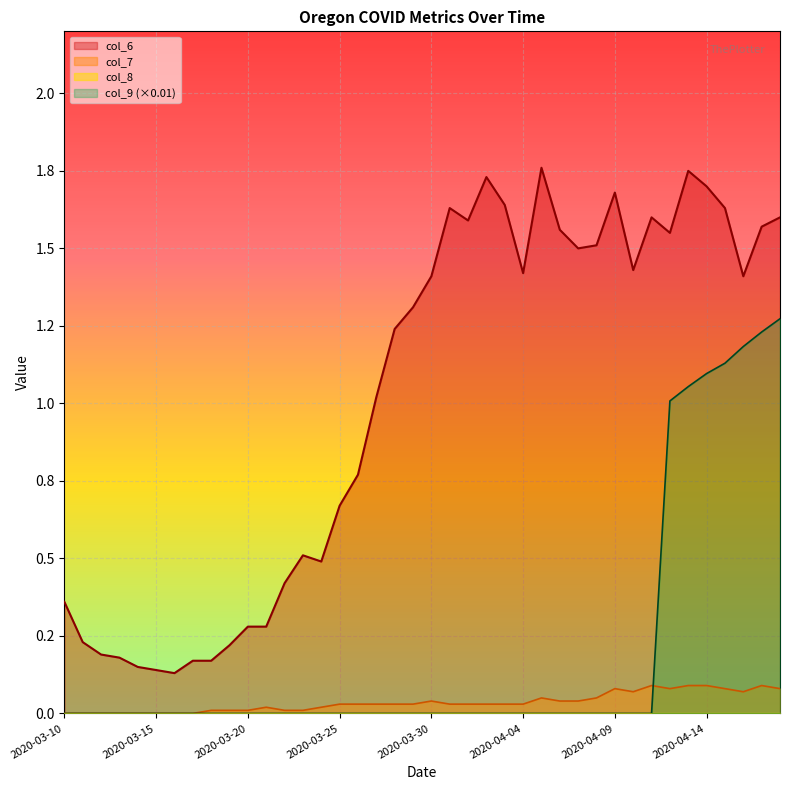

At how many categories does at least one series exceed 1?

23